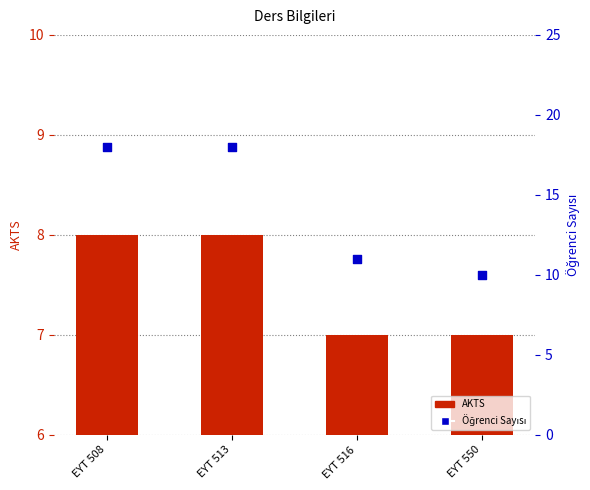

Which series reaches the minimum Y coordinate?

AKTS